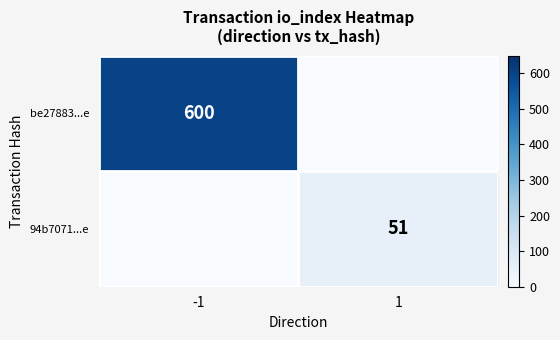

True or false: 94b7071...e has a value of 24 at 1.

False